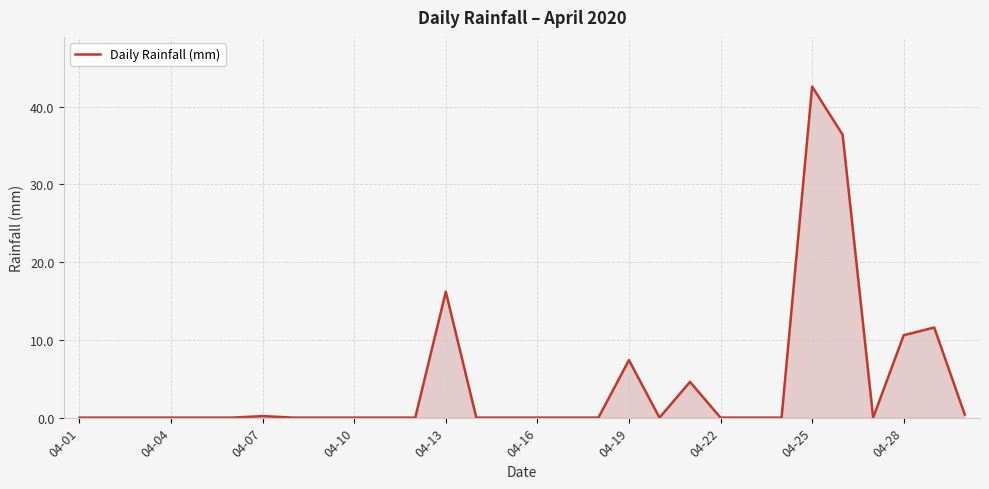

What is the difference between the maximum and minimum values?

42.6